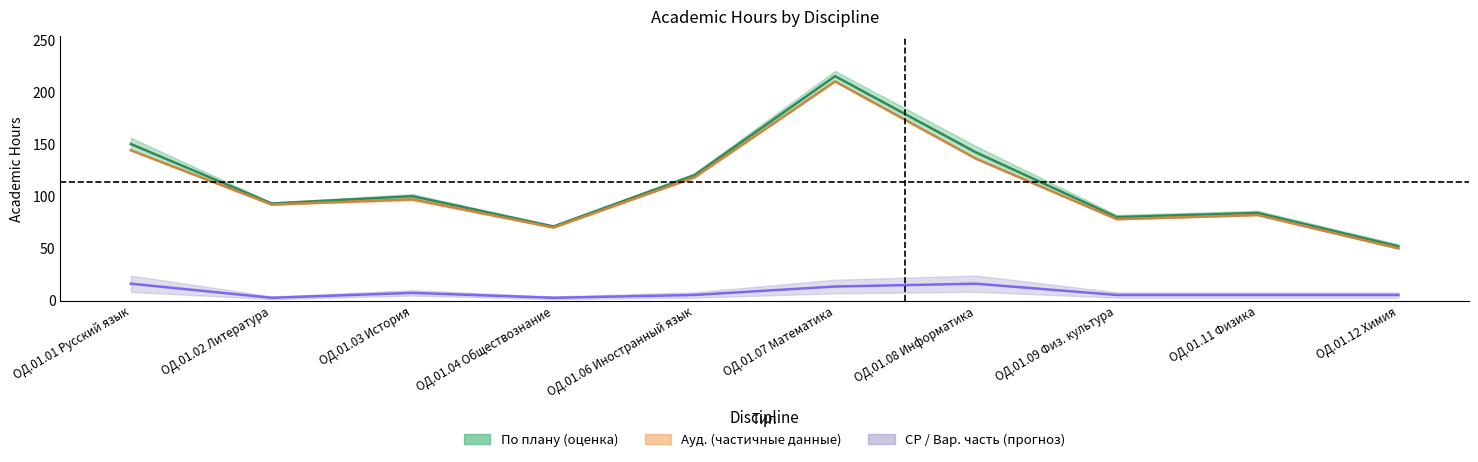

Reading left to right, extract all data points from this chart.

По плану: 150.0	93.0	100.0	71.0	120.0	215.0	142.0	80.0	84.0	52.0
С преп.: 144.0	92.0	97.0	70.0	118.0	210.0	136.0	78.0	82.0	50.0
СР: 16.2	2.7	7.4	2.7	5.4	13.5	16.2	5.4	5.4	5.4